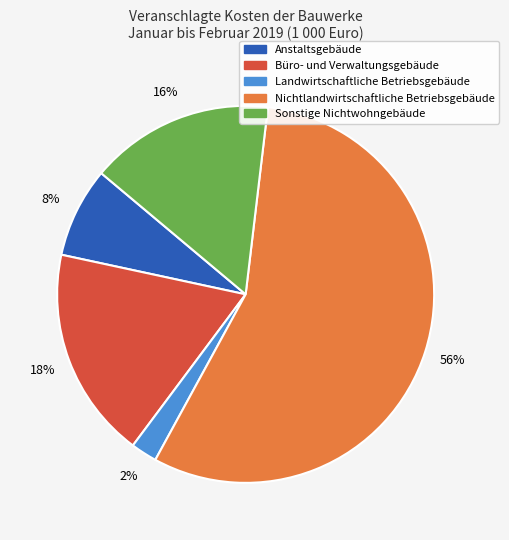

Rank the categories by value from lowest to highest.

Landwirtschaftliche Betriebsgebäude, Anstaltsgebäude, Sonstige Nichtwohngebäude, Büro- und Verwaltungsgebäude, Nichtlandwirtschaftliche Betriebsgebäude